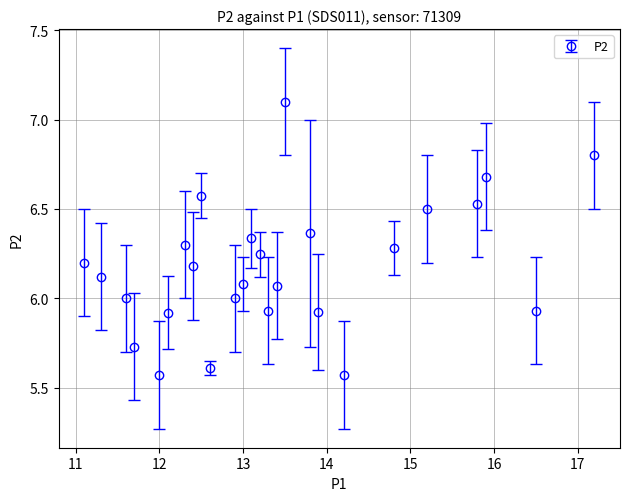

What is the difference between the second highest and minimum values?

1.2